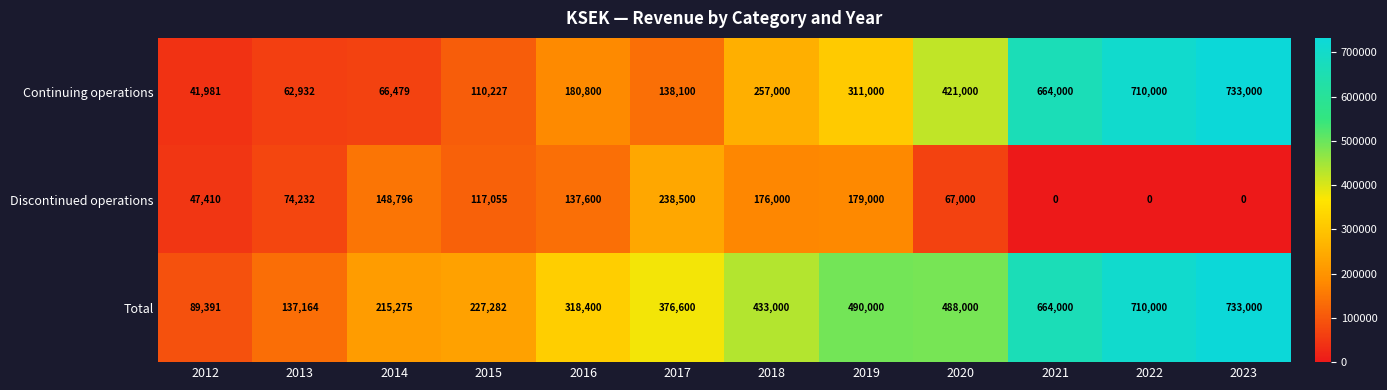

Where is Discontinued operations nearest to the value 119250?

2015